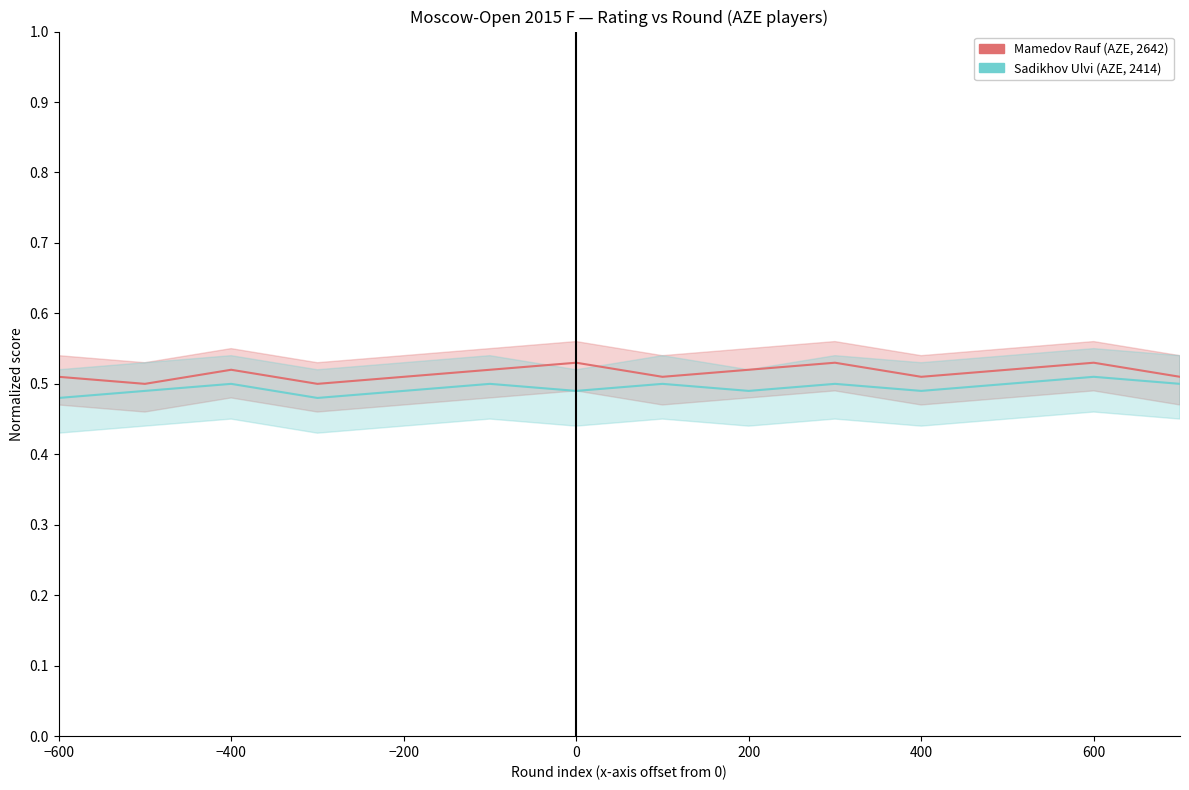

How many interior local peaks does the Sadikhov Ulvi (AZE, 2414) series have?

5